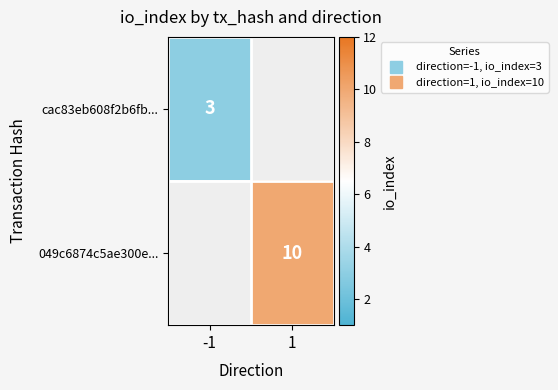

The value of cac83eb608f2b6fb... at -1 is 3.0. True or false?

True